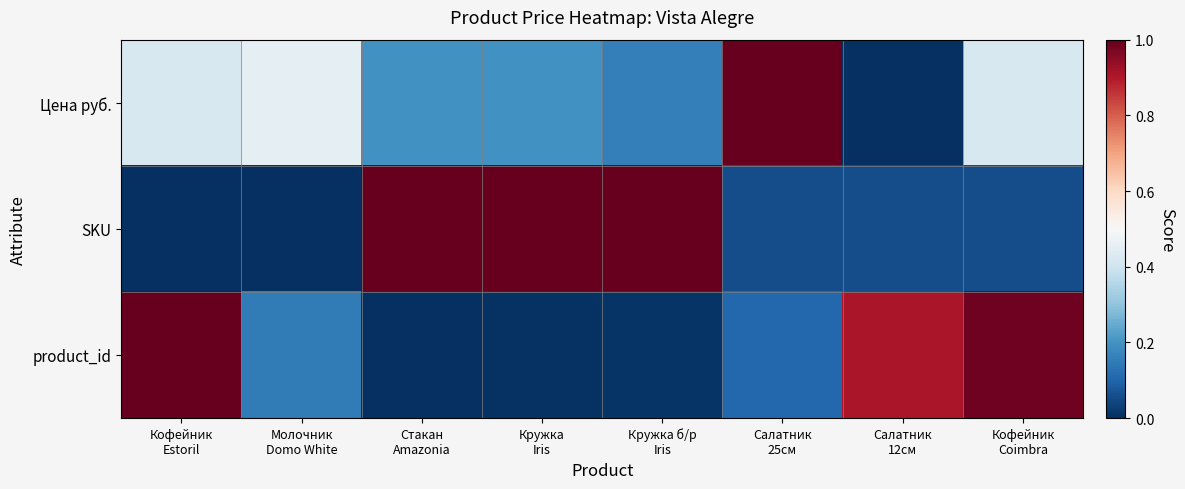

Between Салатник 25см and Кофейник Coimbra, which series saw the biggest shift?

product_id